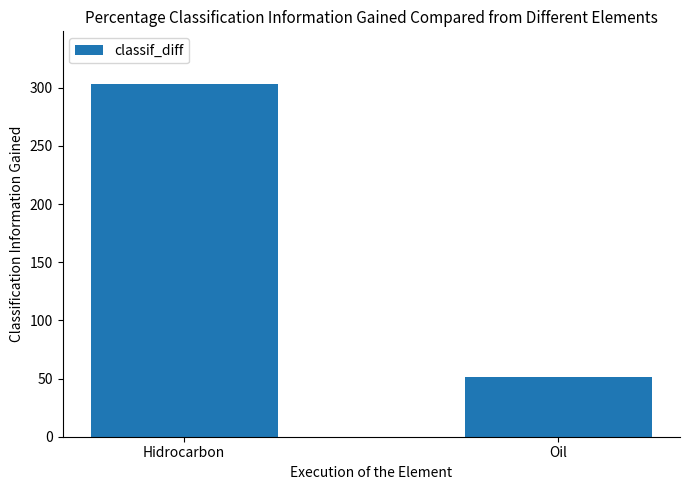

Rank the categories by value from lowest to highest.

Oil, Hidrocarbon